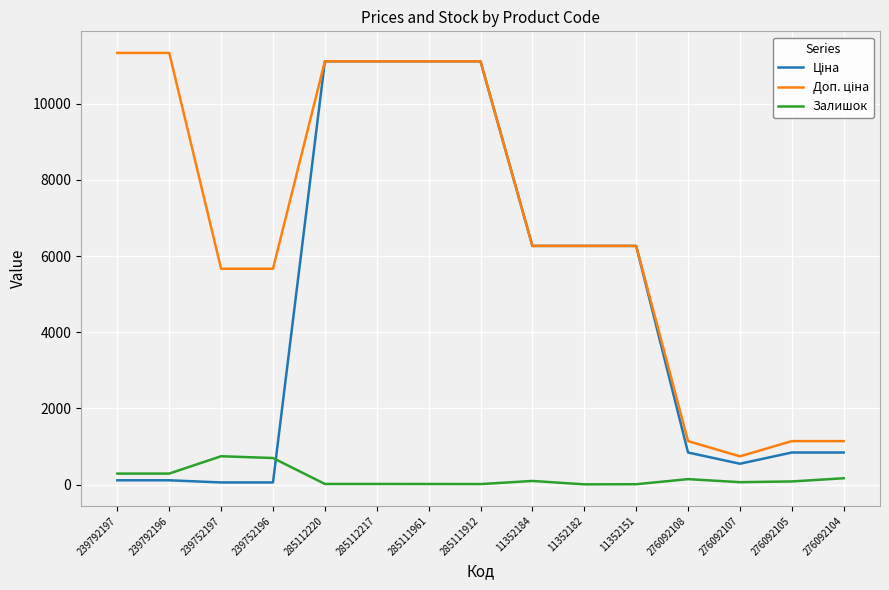

The Залишок series shows 698.0 at 239752196. True or false?

True